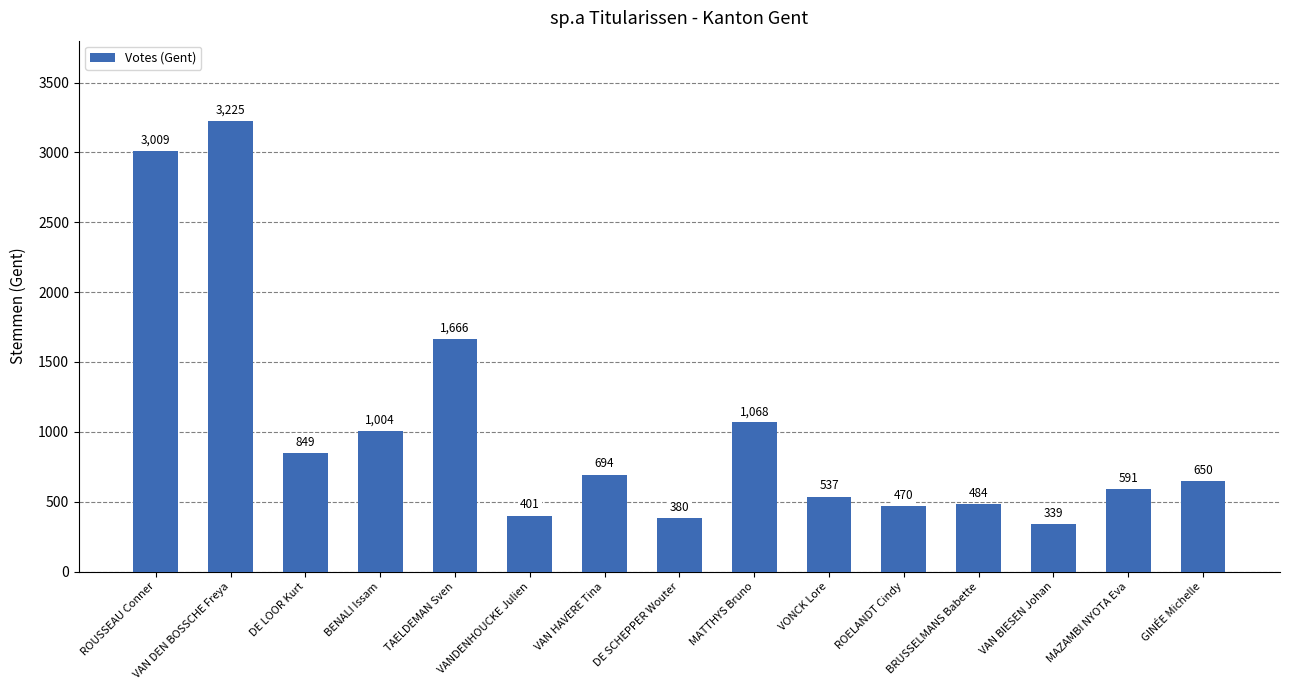

Approximately how many times larger is the value at VAN HAVERE Tina compared to DE SCHEPPER Wouter?

1.8